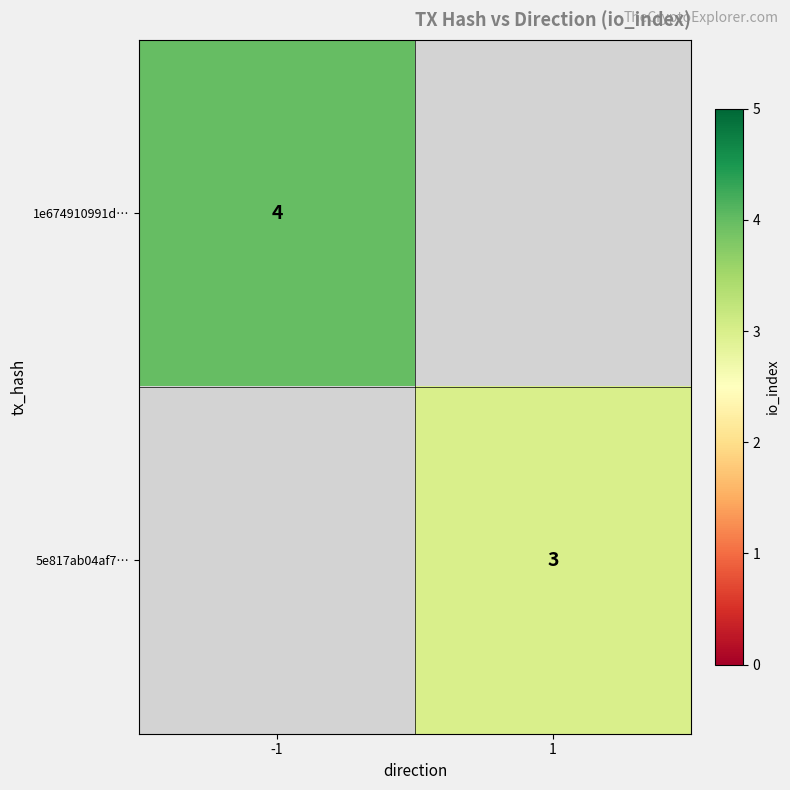

True or false: 1e674910991d… has a value of 6 at -1.

False